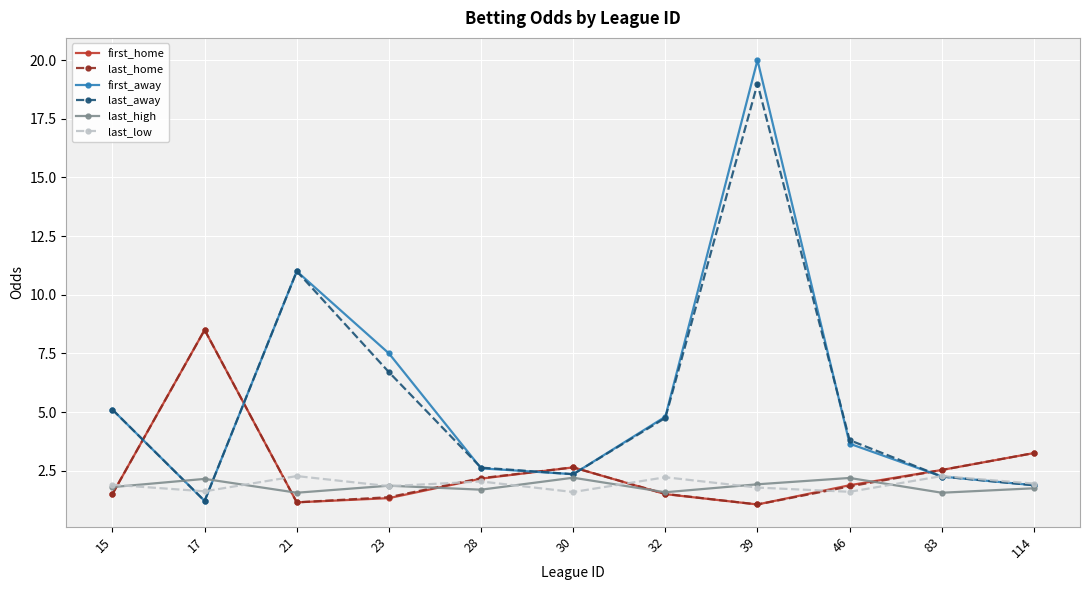

Is it true that first_home equals 2.3 at 32?

False